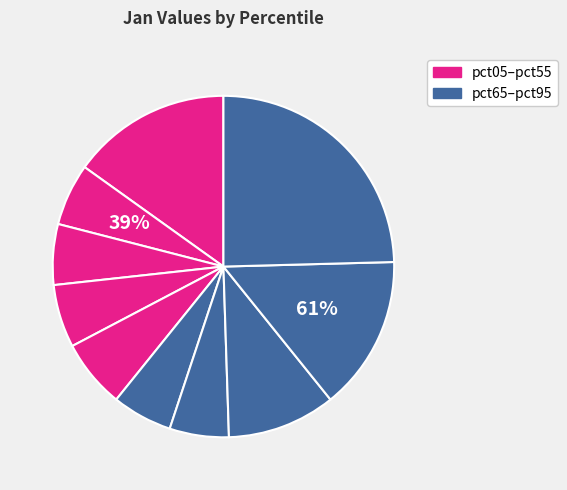

Is pct35 the majority of the pie?

No